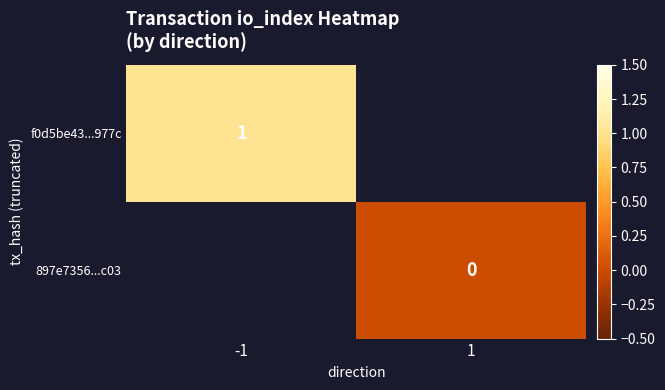

True or false: f0d5be43...977c has a value of 0 at -1.

False